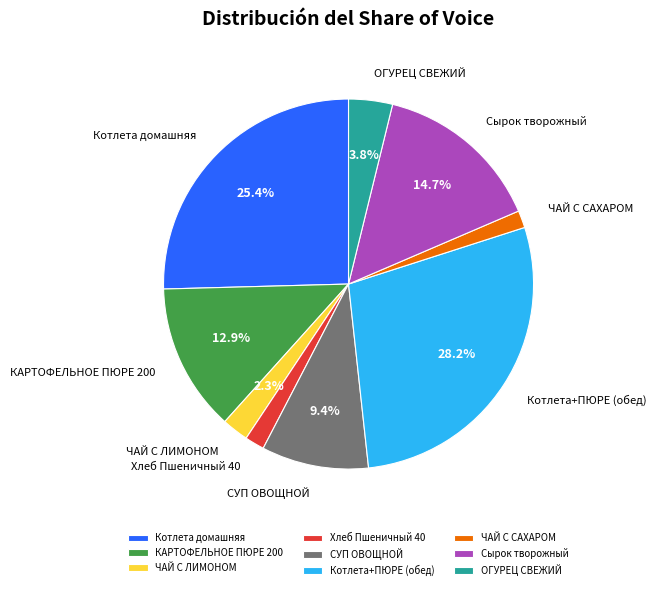

Does Котлета+ПЮРЕ (обед) account for over 50% of the chart?

No